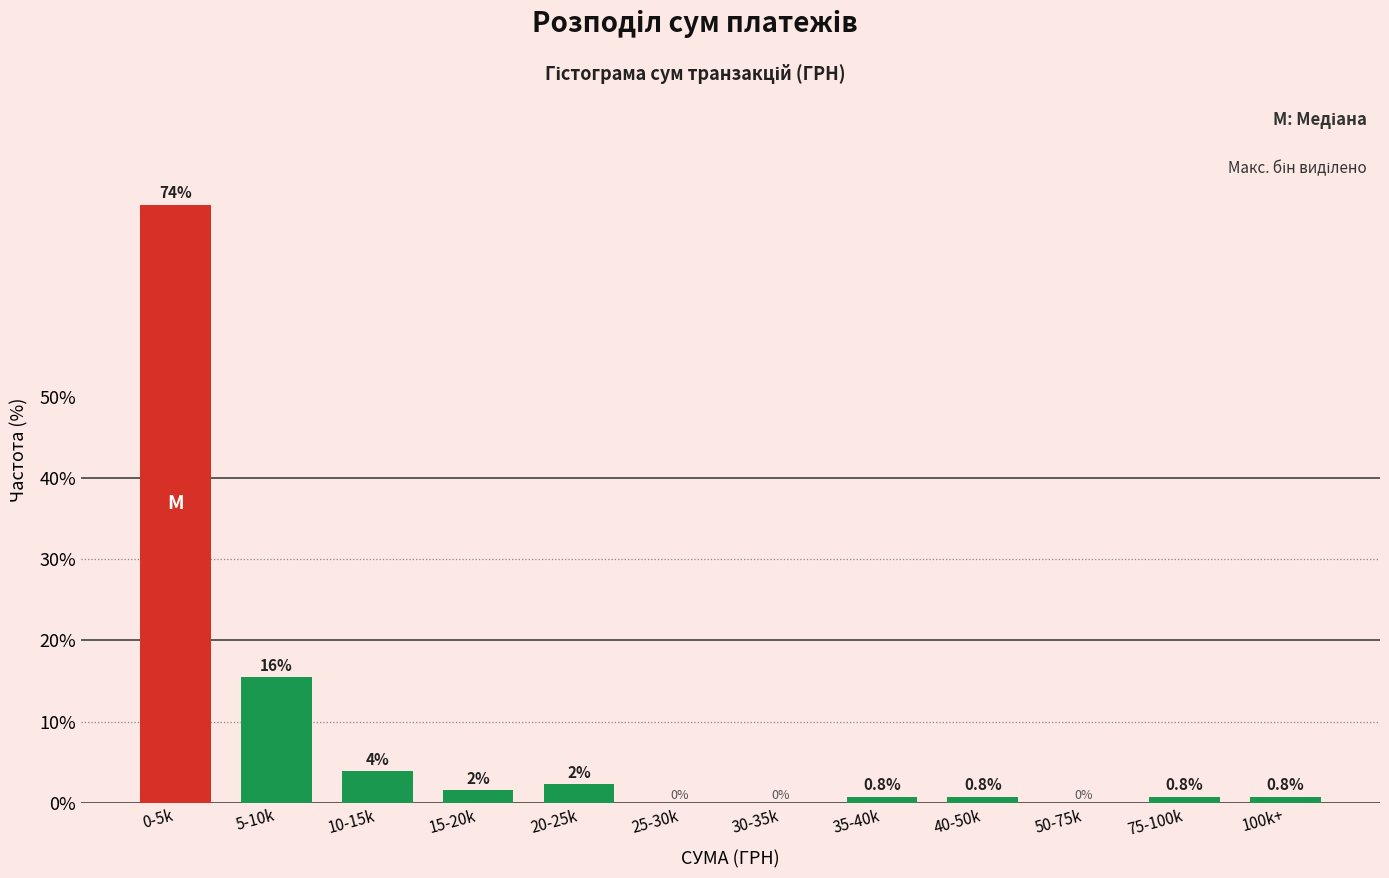

The chart shows a value of 22.2 at 5-10k. True or false?

False